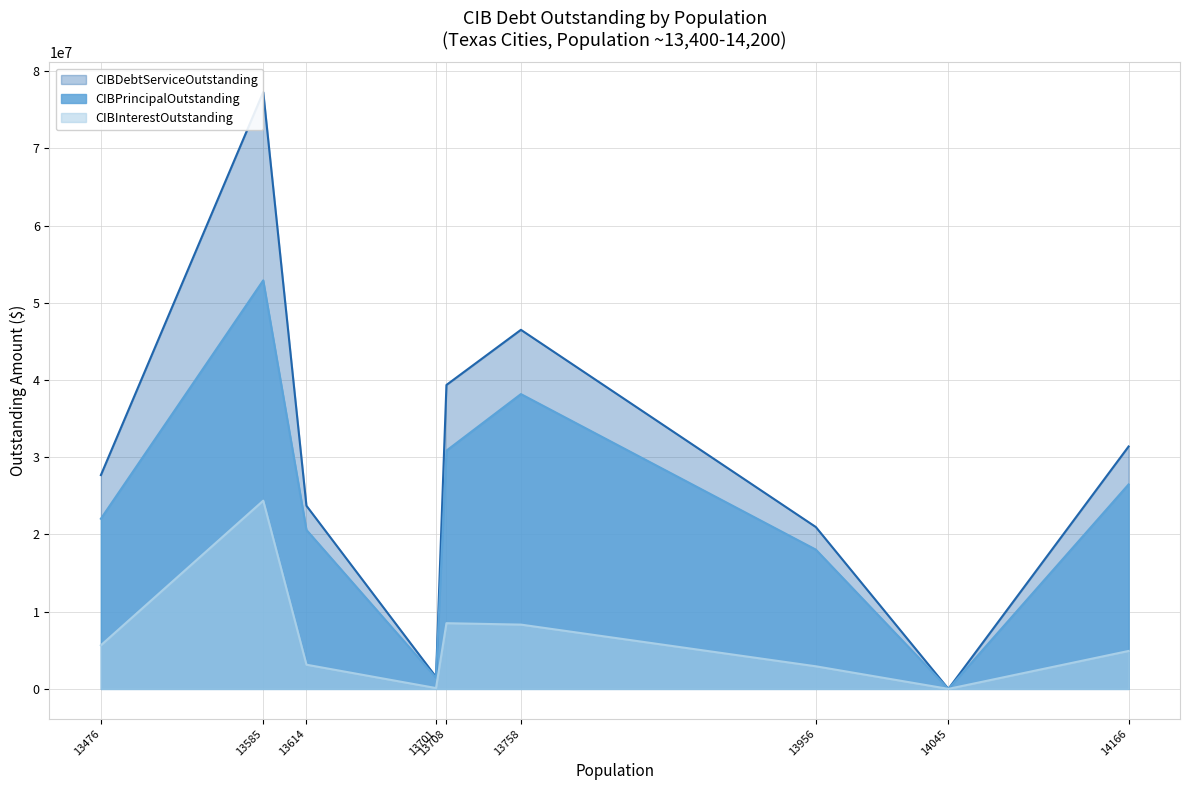

The value of CIBPrincipalOutstanding at 13476 is 22035000.0. True or false?

True